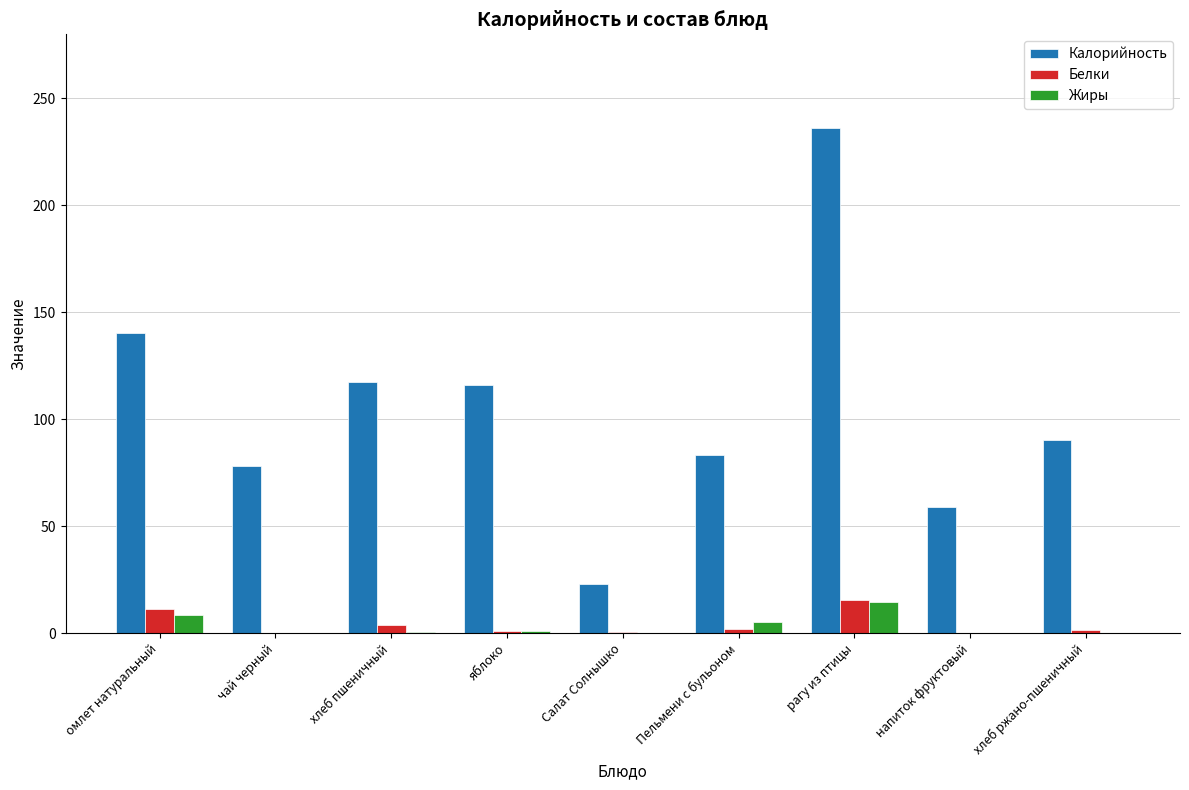

What is the sum of all Белки values?

35.9